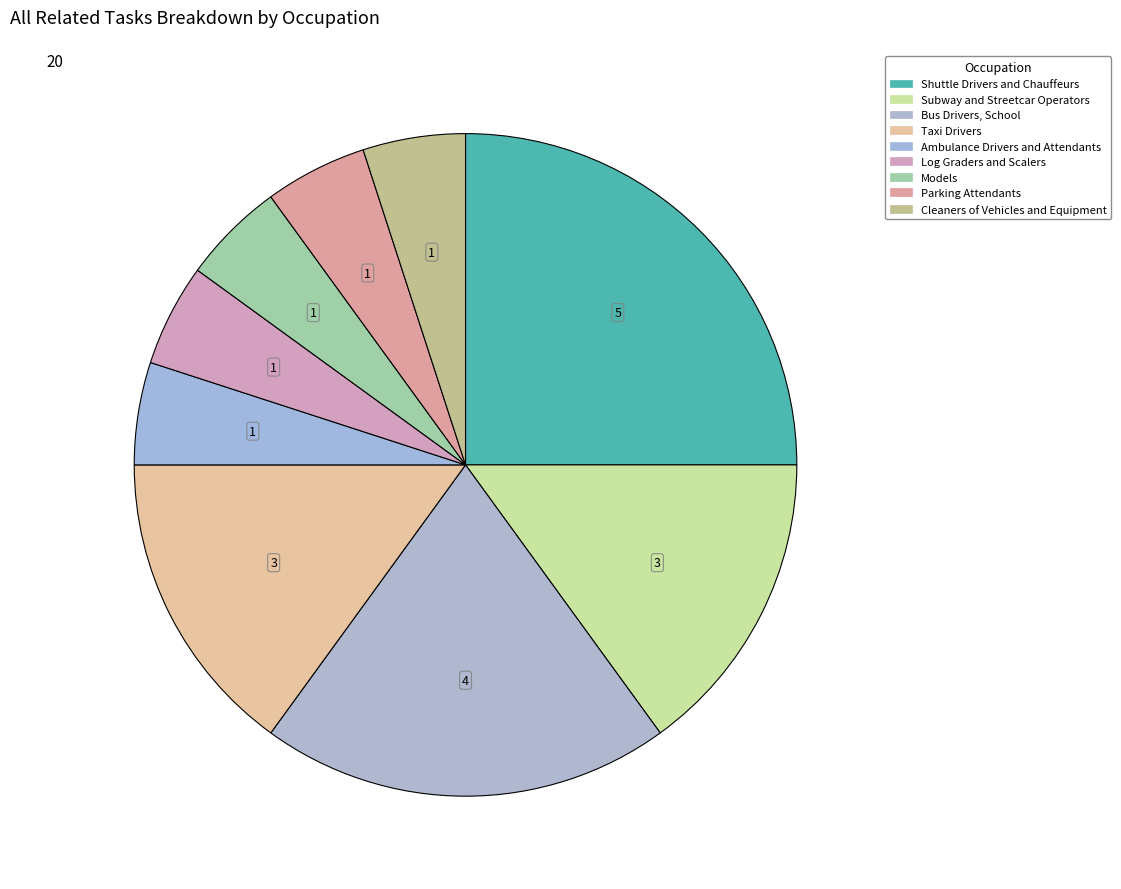

Count the number of slices in the pie.

9